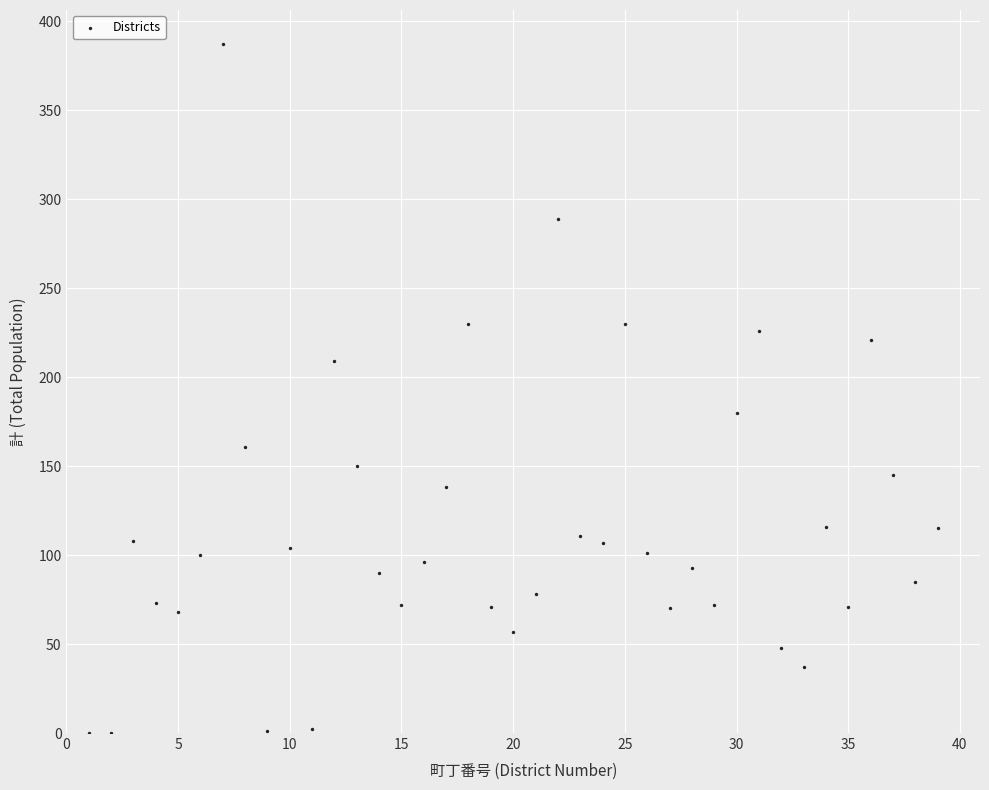

What is the range of X values (max minus min)?

38